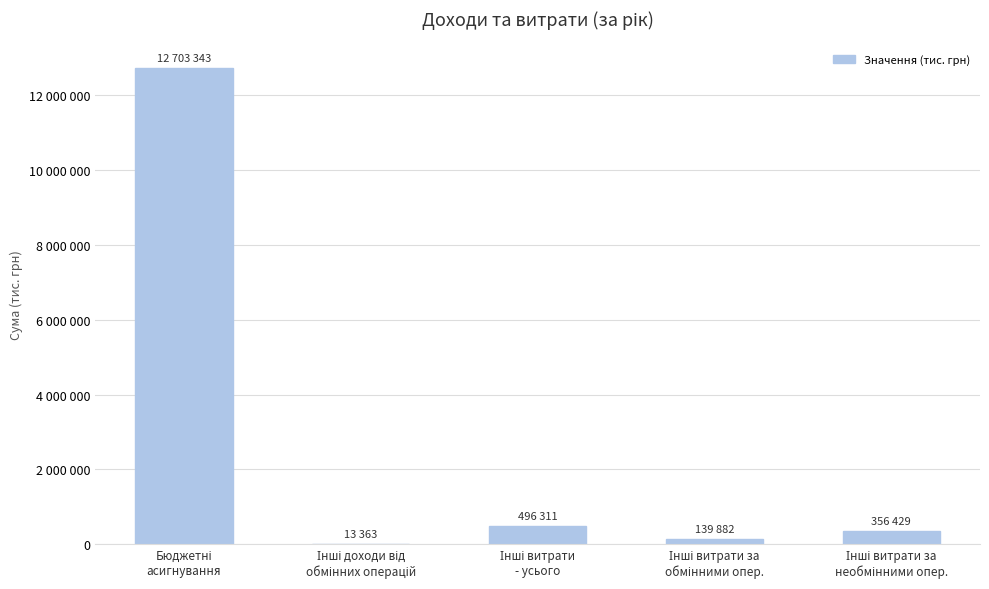

What position from the left is Інші витрати за
необмінними опер.?

5